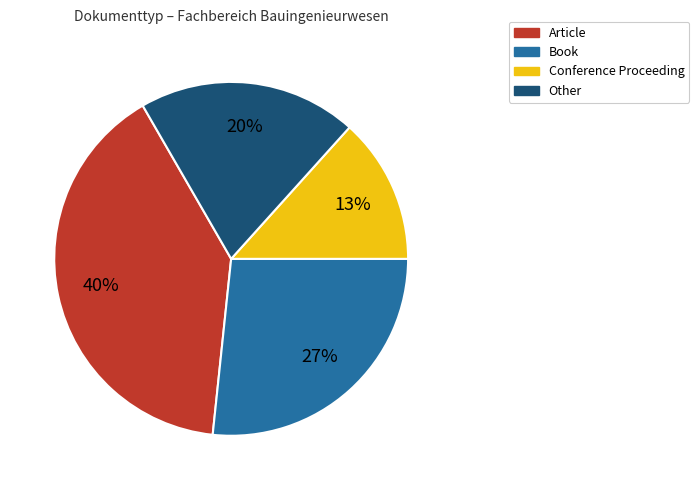

Is there any slice that represents more than half of the pie?

No